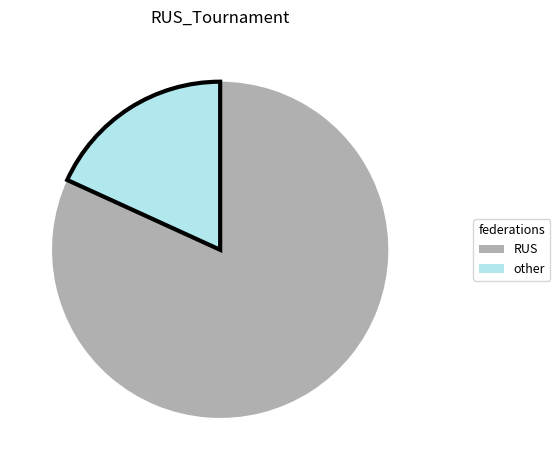

Is there any slice that represents more than half of the pie?

Yes